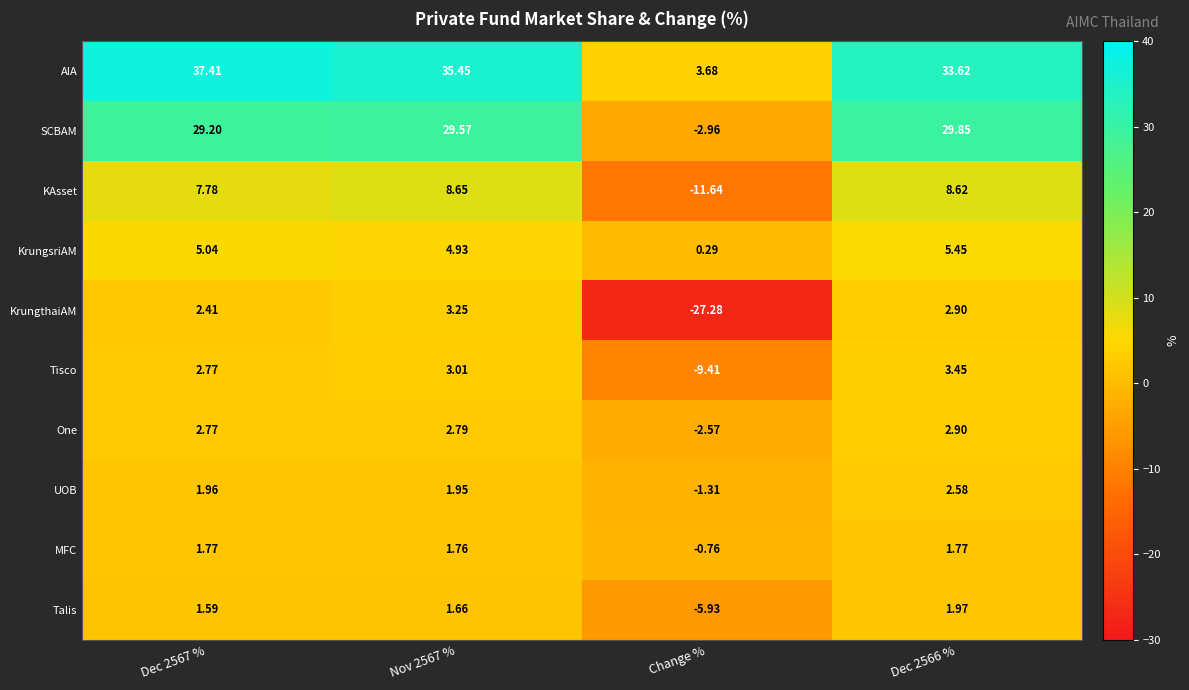

What is the total value across all series at Change %?

-57.9